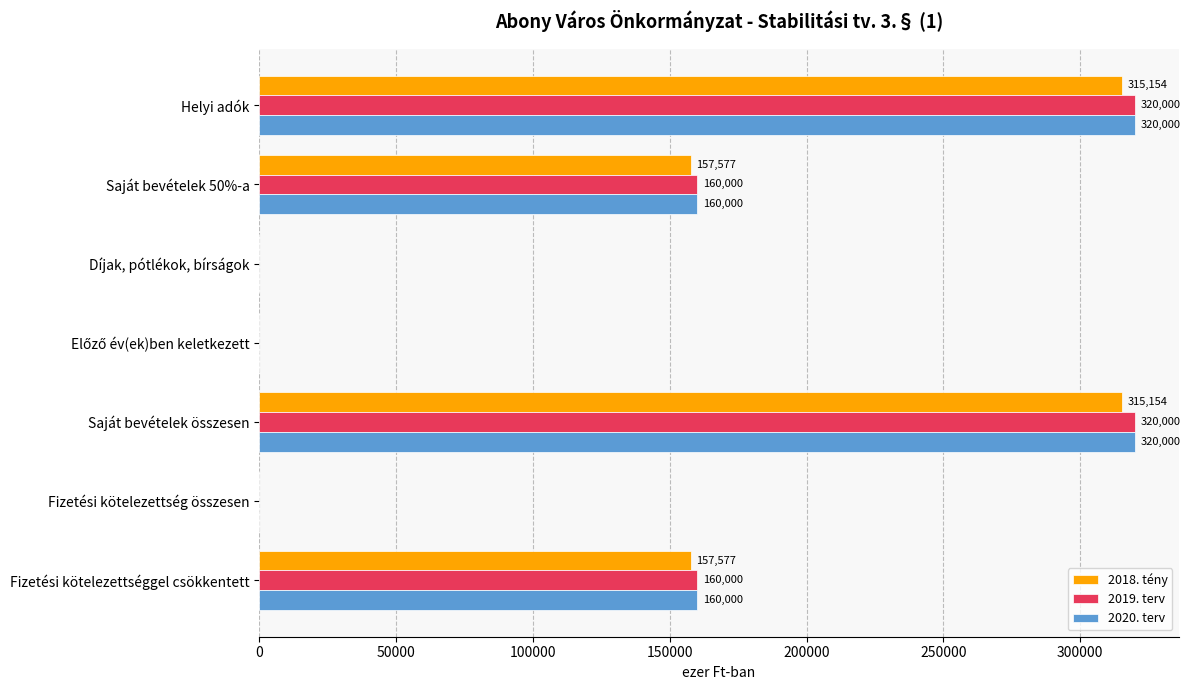

What is the sum of the 2018. tény values at Saját bevételek 50%-a and Díjak, pótlékok, bírságok?

157577